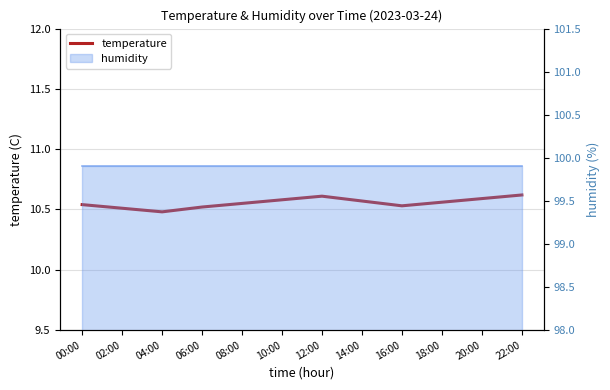

What is the average value?

10.6